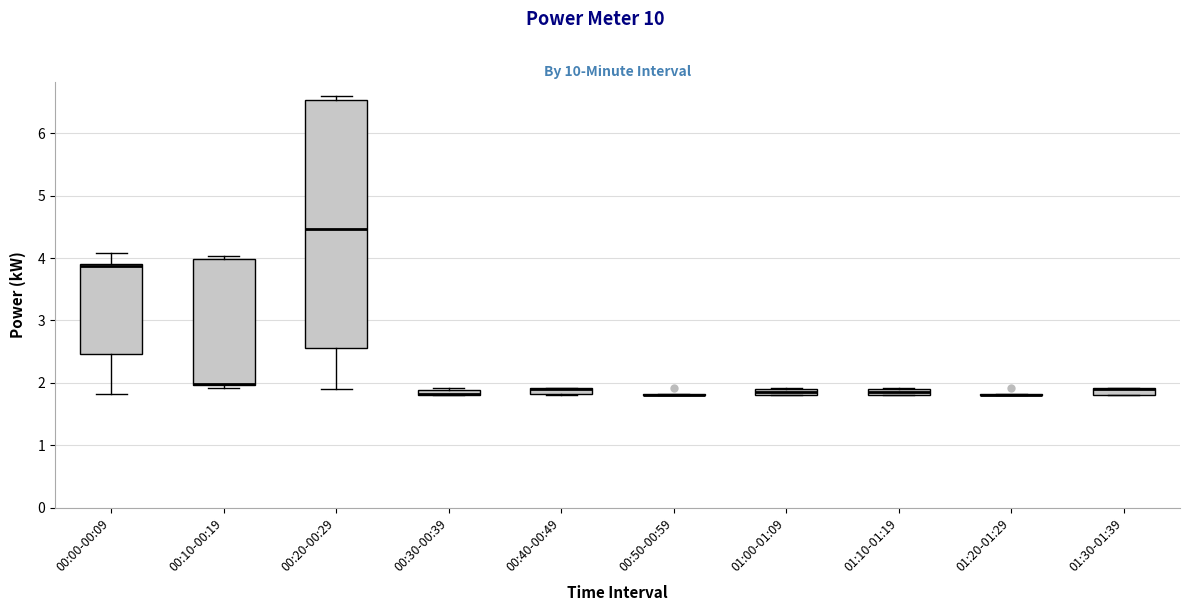

Where is the upper edge of the box for 00:30-00:39 on the y-axis? The values are not printed on the chart, so give them approximately, as read against the axis.

1.9